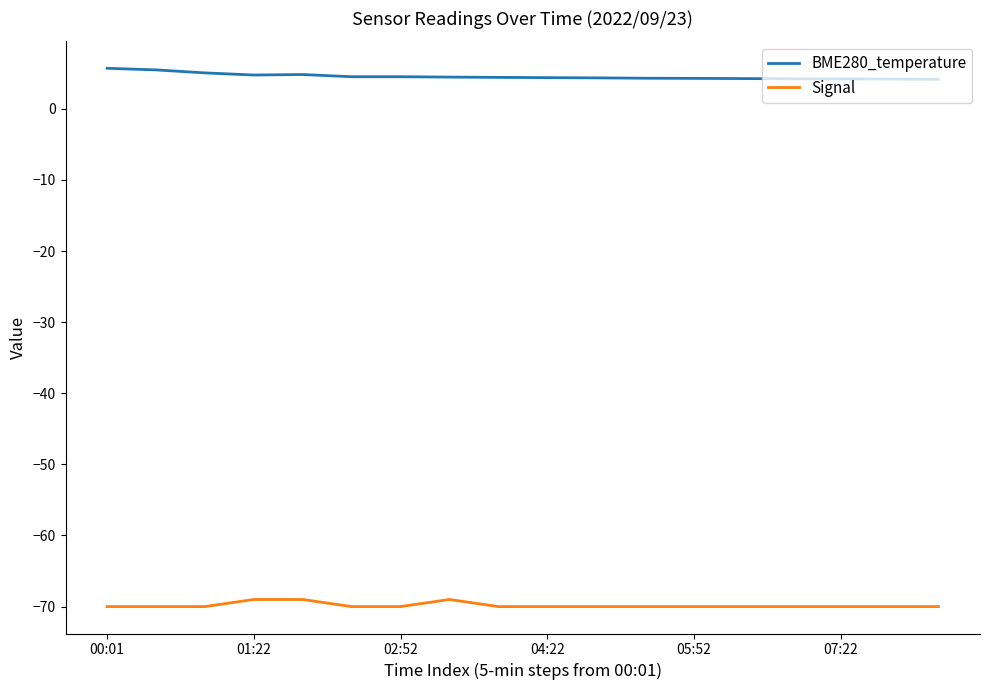

What is the smallest value displayed?

-70.0